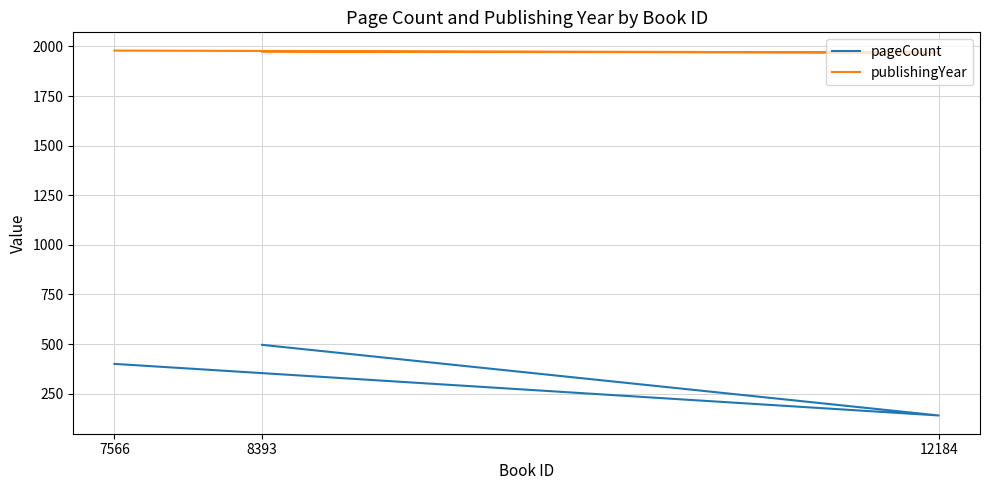

Reading right to left, list all the values displayed in this chart.

pageCount: 496	140	400
publishingYear: 1973	1969	1979